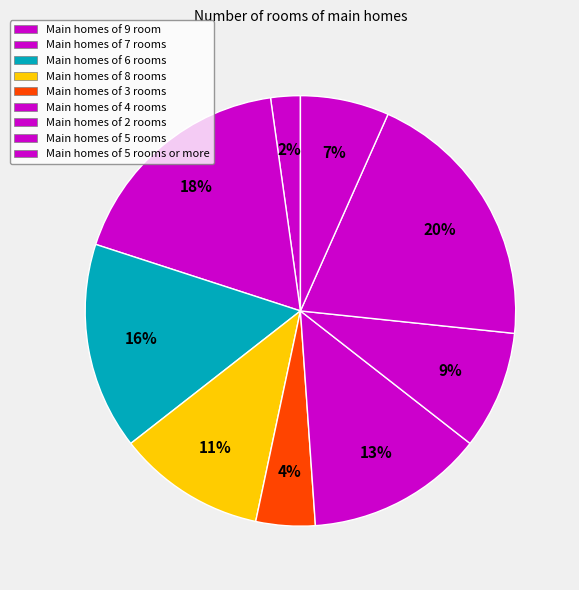

Rank the categories by value from lowest to highest.

1, 7, 6, 9, 4, 3, 2, 5, 8